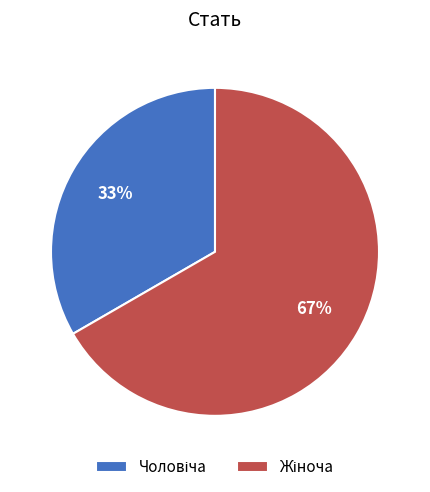

Does any single category account for the majority?

Yes